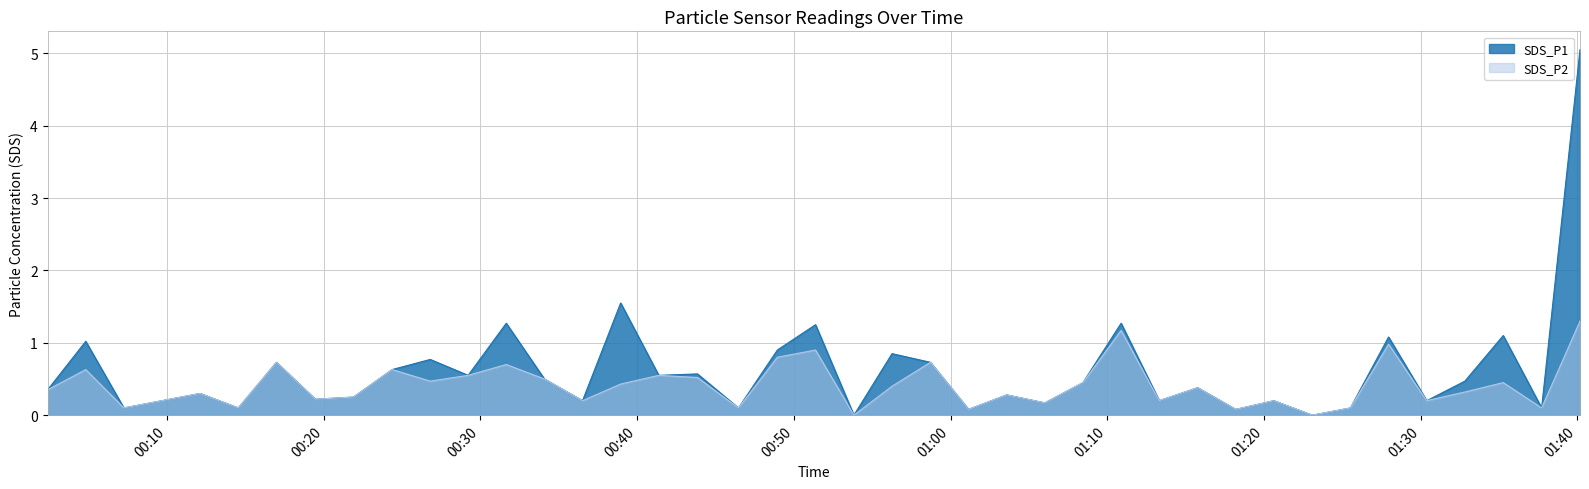

At which category is the sum across all series the highest?

2021/11/30 01:40:10